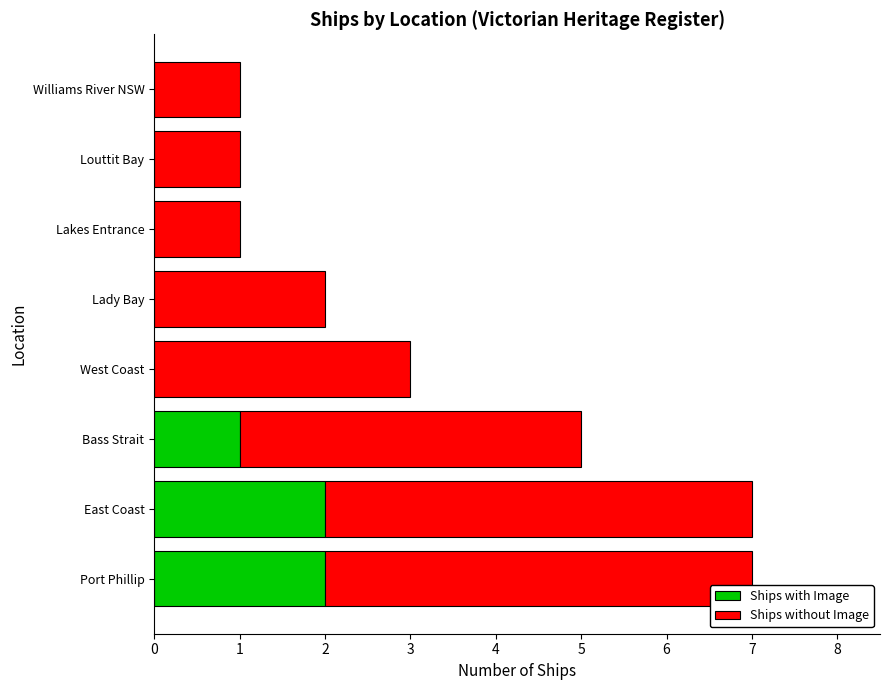

The Ships with Image series shows 1 at Bass Strait. True or false?

True